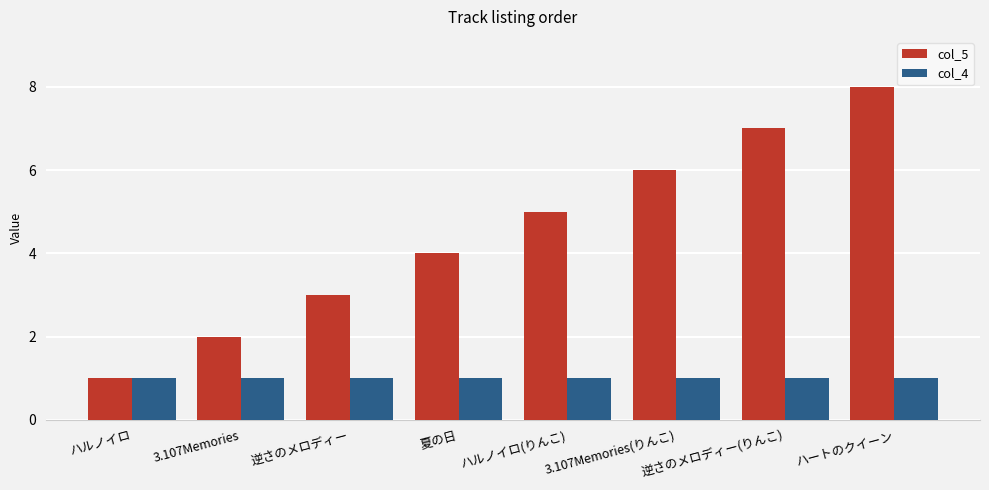

The col_4 series shows 1 at 3.107Memories. True or false?

True